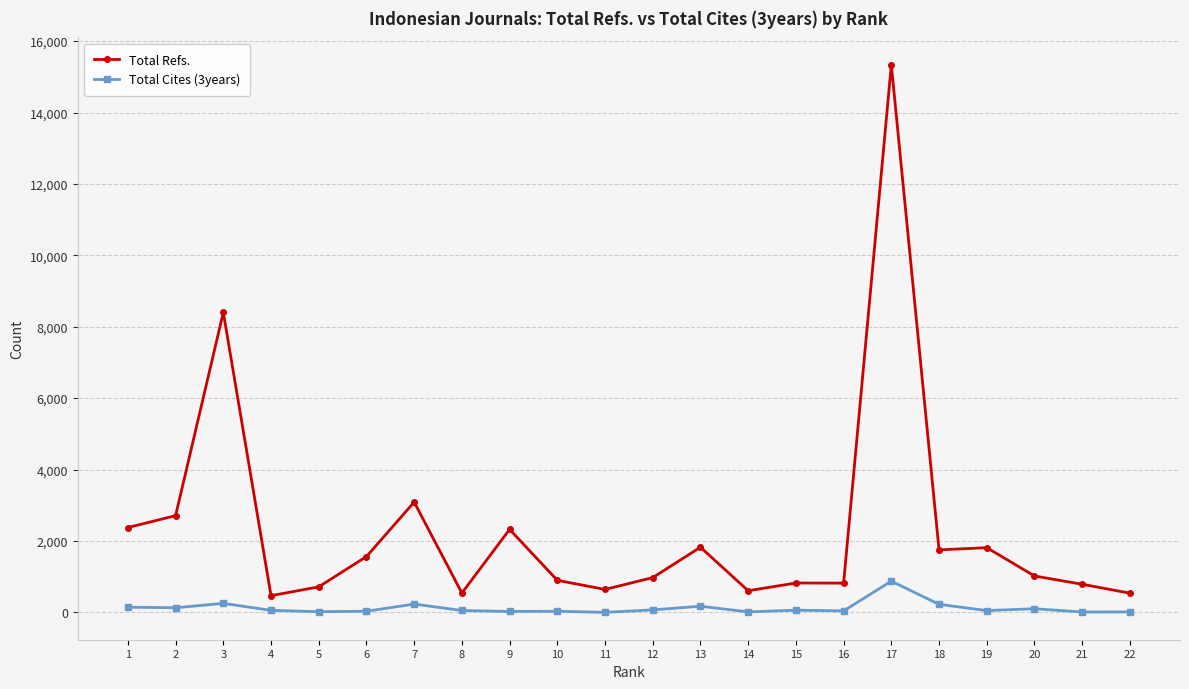

Rank the series by their maximum value, from lowest to highest.

Total Cites (3years), Total Refs.